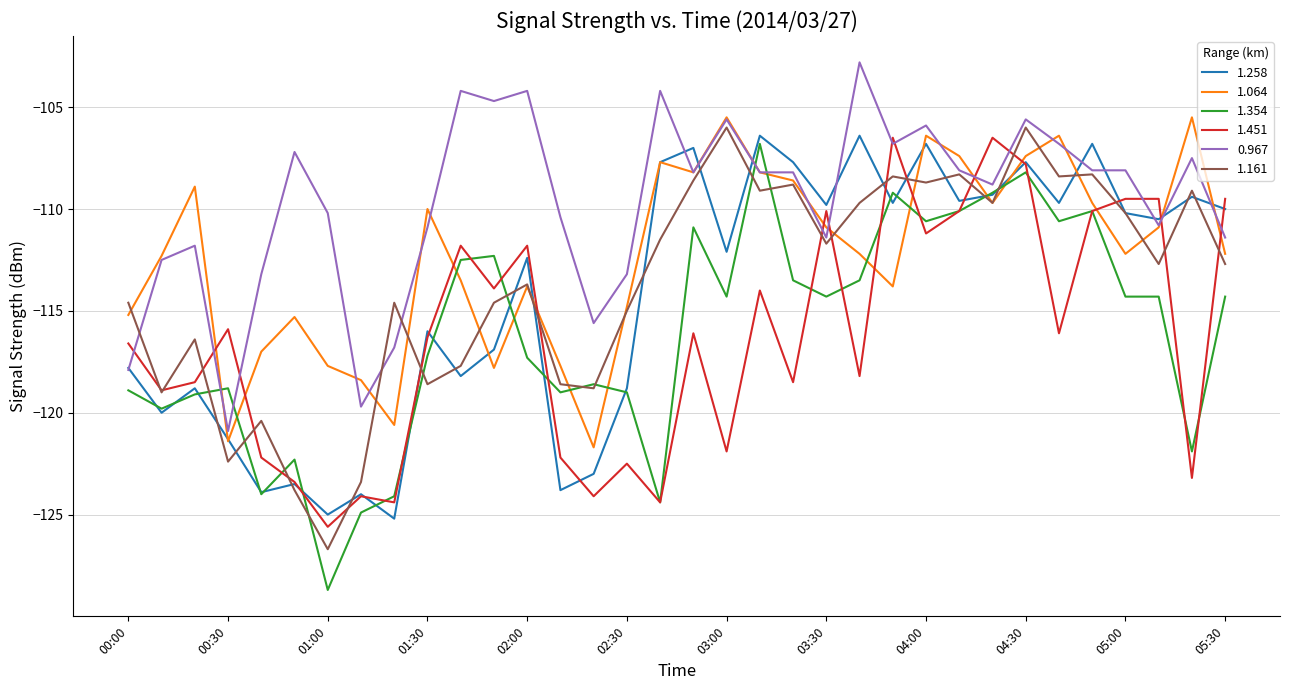

What is the difference between the maximum and second lowest values in the 1.161 series?

17.8